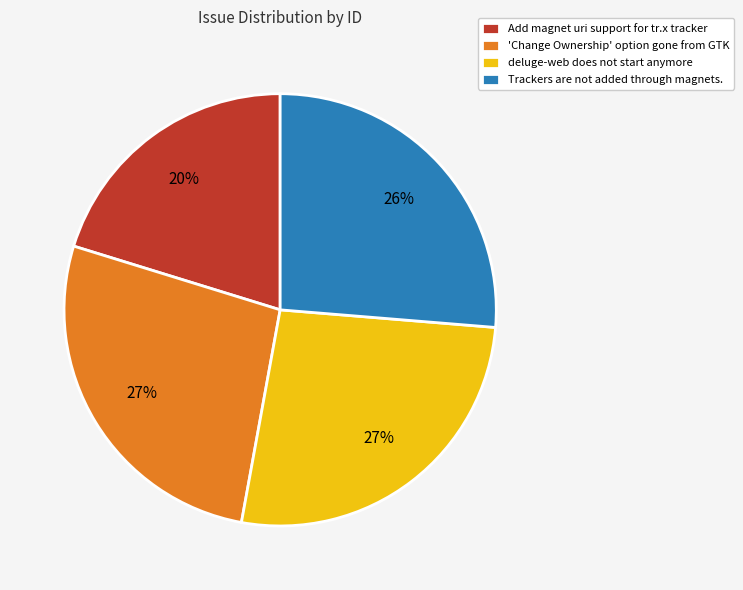

To the nearest percent, what is the combined percentage of deluge-web does not start anymore and Add magnet uri support for tr.x tracker?

47%